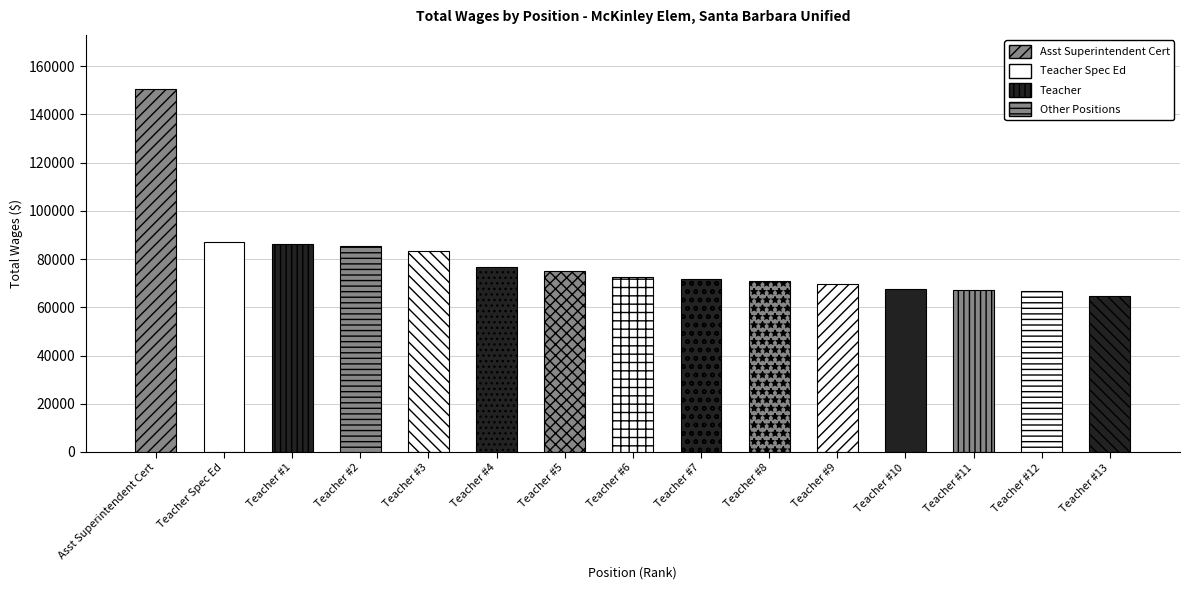

Which category has the highest value across all series?

Asst Superintendent Cert